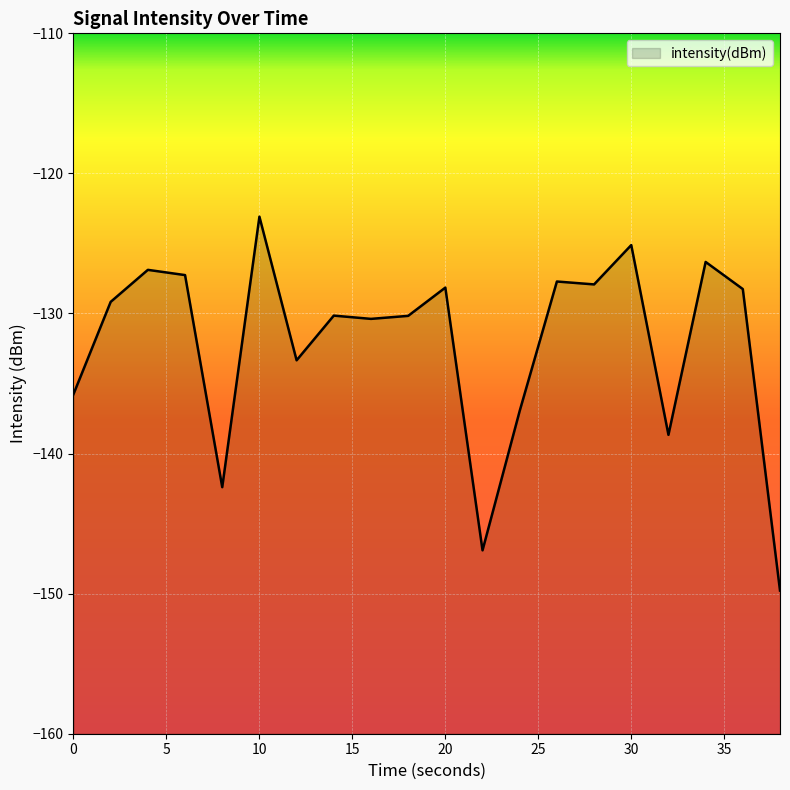

Which has a higher value, 22 or 36?

36